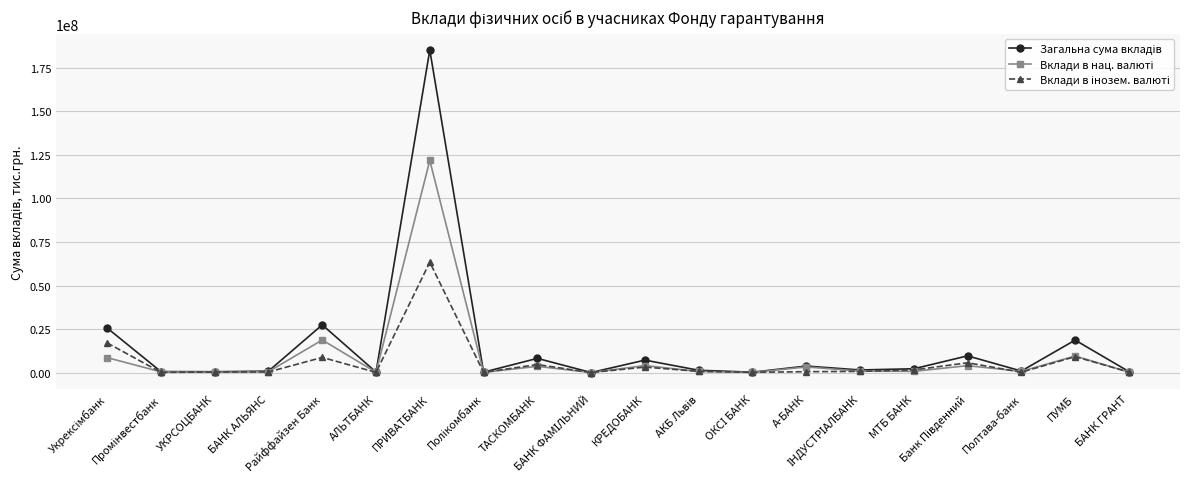

What is the greatest value displayed?

185299497.0